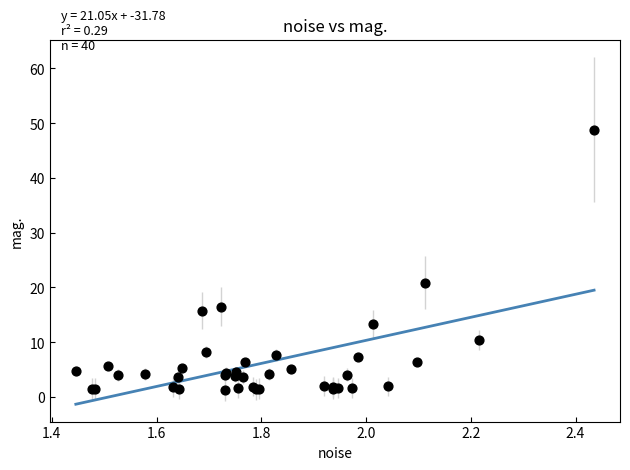

What Y value in the scatter plot is closest to 25?

20.9